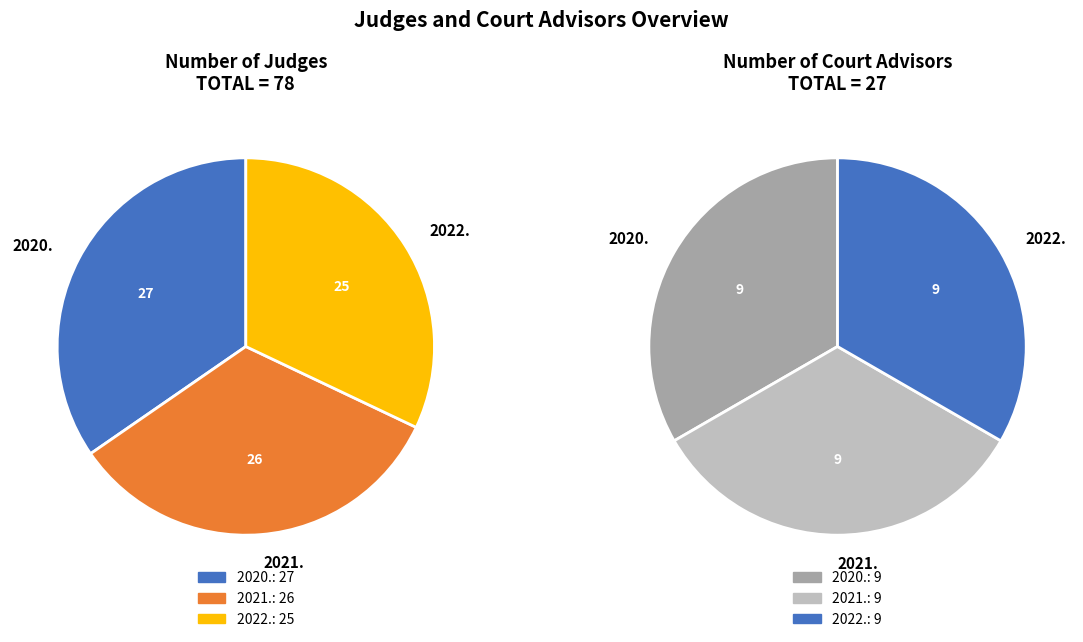

What percentage is NOT represented by 2022.?

67.9%